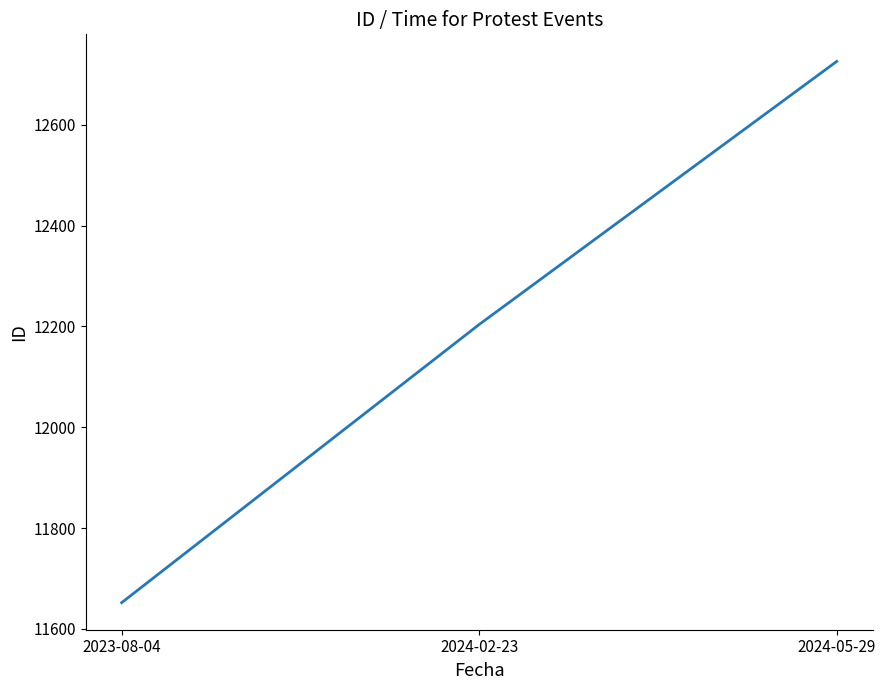

At which label is the value closest to 12189?

2024-02-23